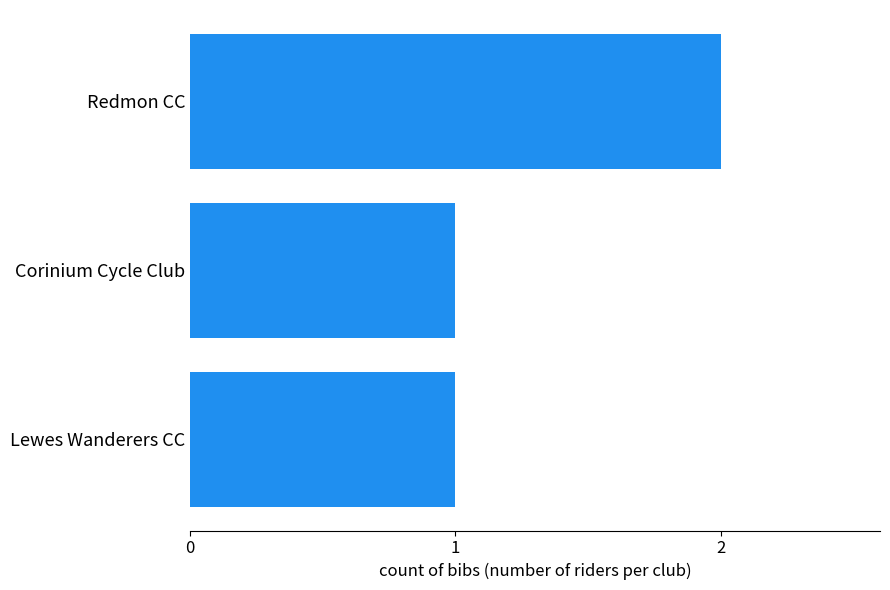

Does the chart contain stacked bars?

No